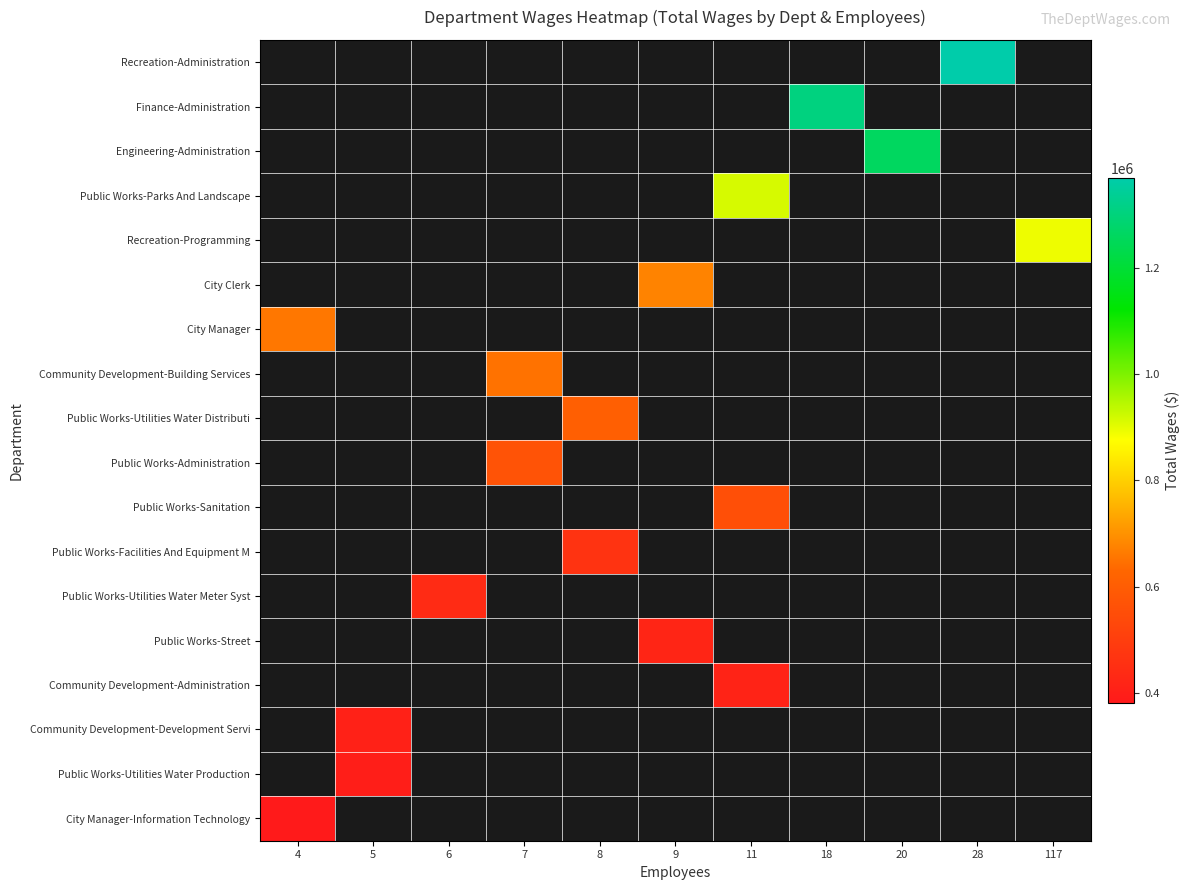

Rank the series by their maximum value, from highest to lowest.

Recreation-Administration, Finance-Administration, Engineering-Administration, Public Works-Parks And Landscape, Recreation-Programming, City Clerk, City Manager, Community Development-Building Services, Public Works-Utilities Water Distributi, Public Works-Administration, Public Works-Sanitation, Public Works-Facilities And Equipment M, Public Works-Utilities Water Meter Syst, Public Works-Street, Community Development-Administration, Community Development-Development Servi, Public Works-Utilities Water Production, City Manager-Information Technology